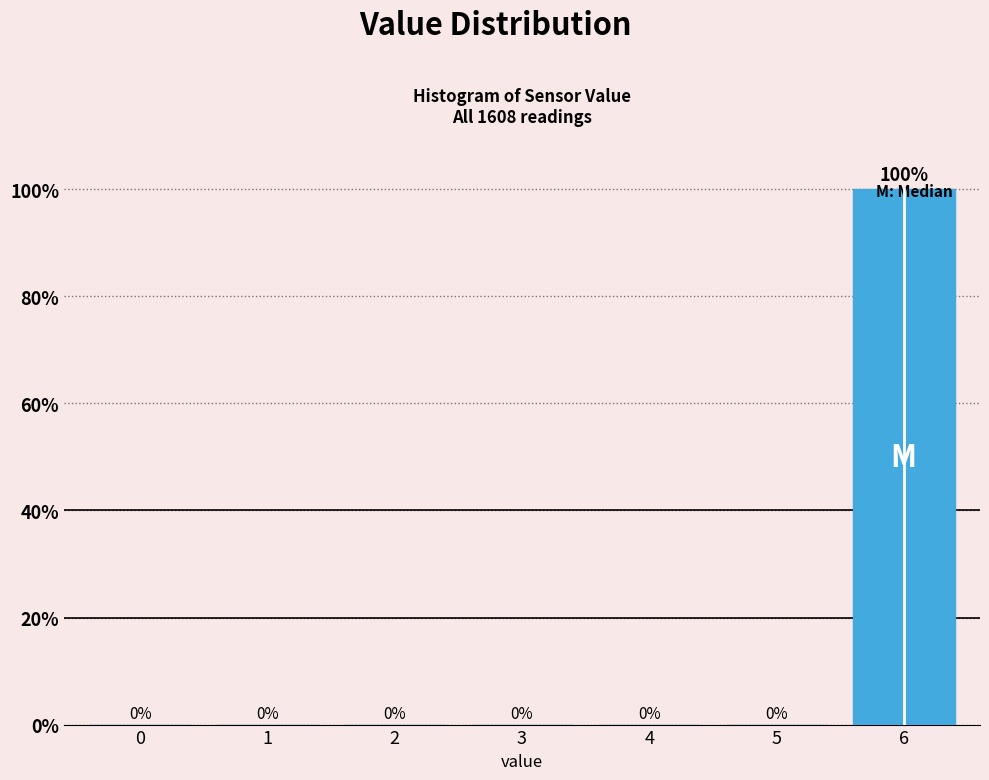

At which category does the chart reach its peak across all series?

6